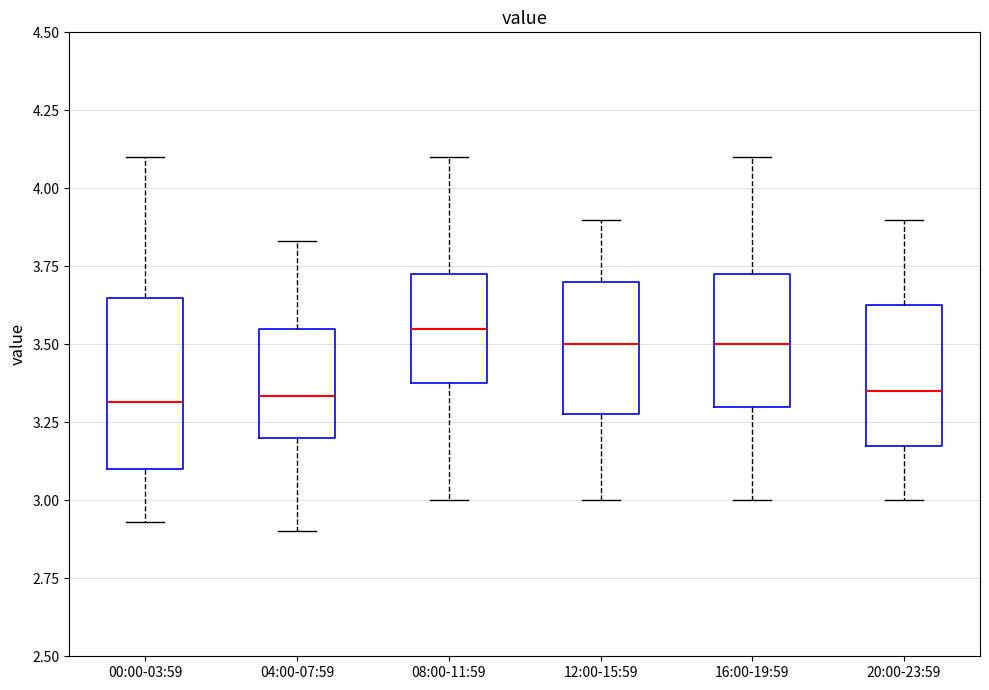

Reading left to right, read every box against the y-axis: the position of its median line, the range the box covers, and the ends of its whiskers. The values are not printed on the chart, so give them approximately, as read against the axis.

00:00-03:59: median 3.30, box 3.10 to 3.65, whiskers 2.95 to 4.10
04:00-07:59: median 3.35, box 3.20 to 3.55, whiskers 2.90 to 3.85
08:00-11:59: median 3.55, box 3.40 to 3.75, whiskers 3.00 to 4.10
12:00-15:59: median 3.50, box 3.30 to 3.70, whiskers 3.00 to 3.90
16:00-19:59: median 3.50, box 3.30 to 3.75, whiskers 3.00 to 4.10
20:00-23:59: median 3.35, box 3.20 to 3.65, whiskers 3.00 to 3.90